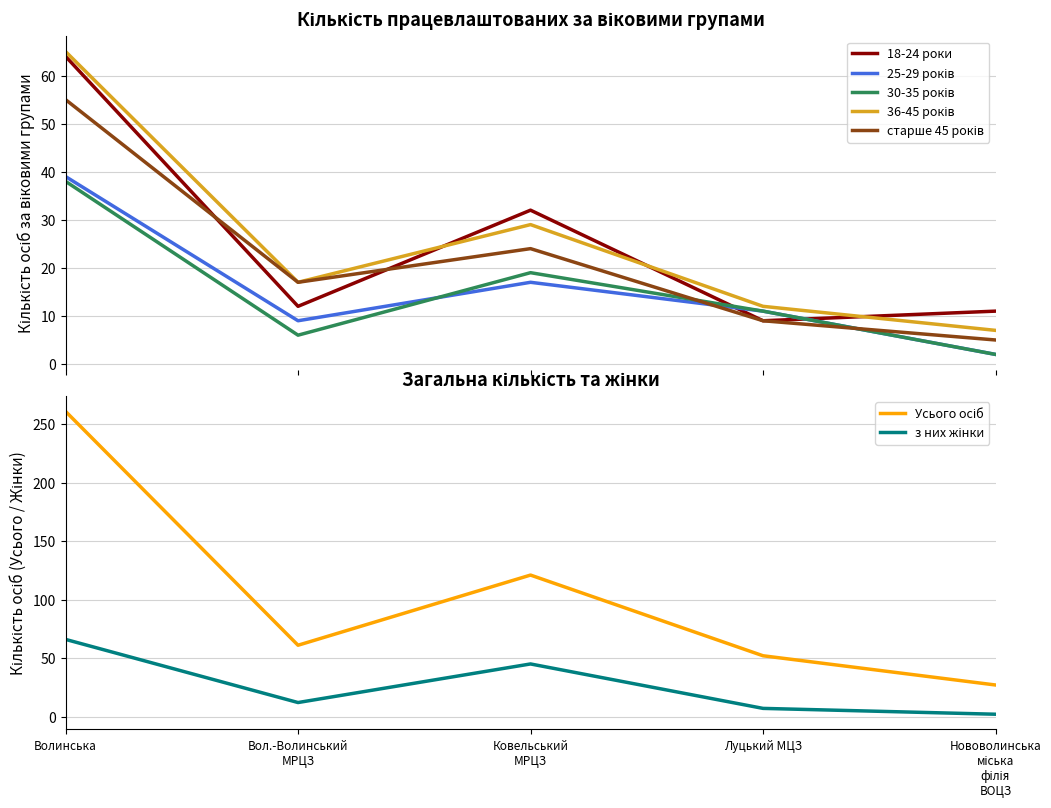

The старше 45 років series shows 77 at Волинська. True or false?

False